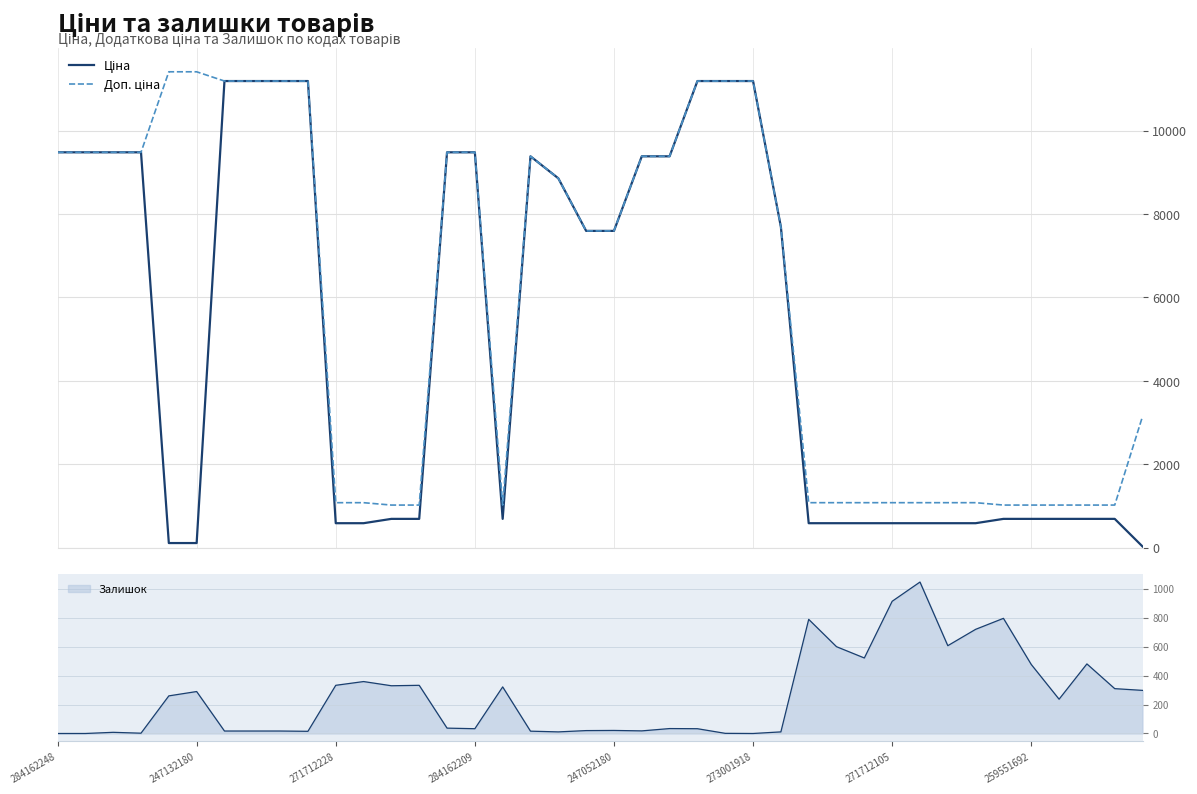

What is the highest value of the Залишок series?

1047